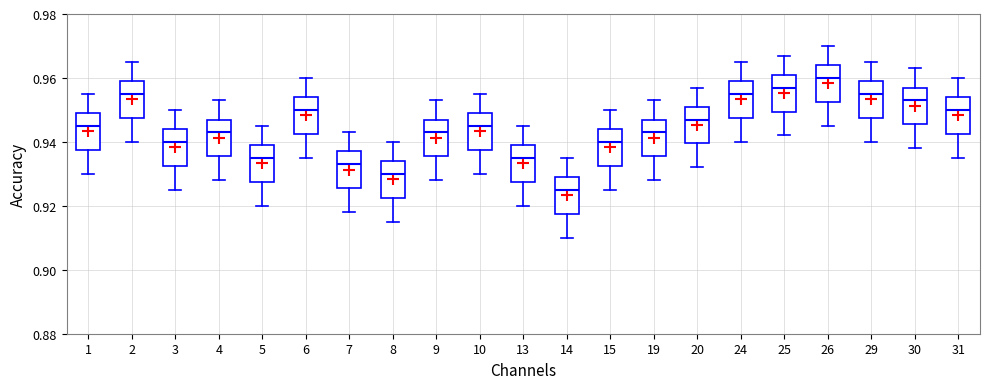

Which box has the highest median line?

26